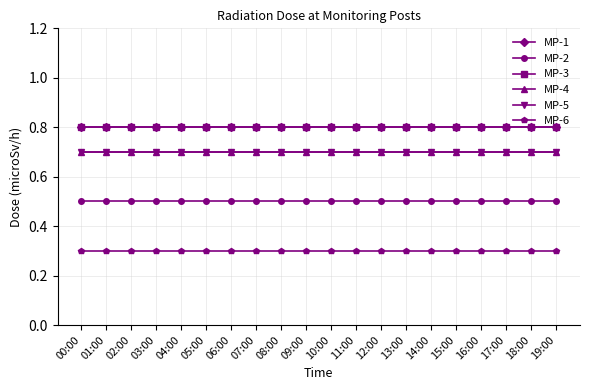

Is this an area chart (filled region under the line)?

No